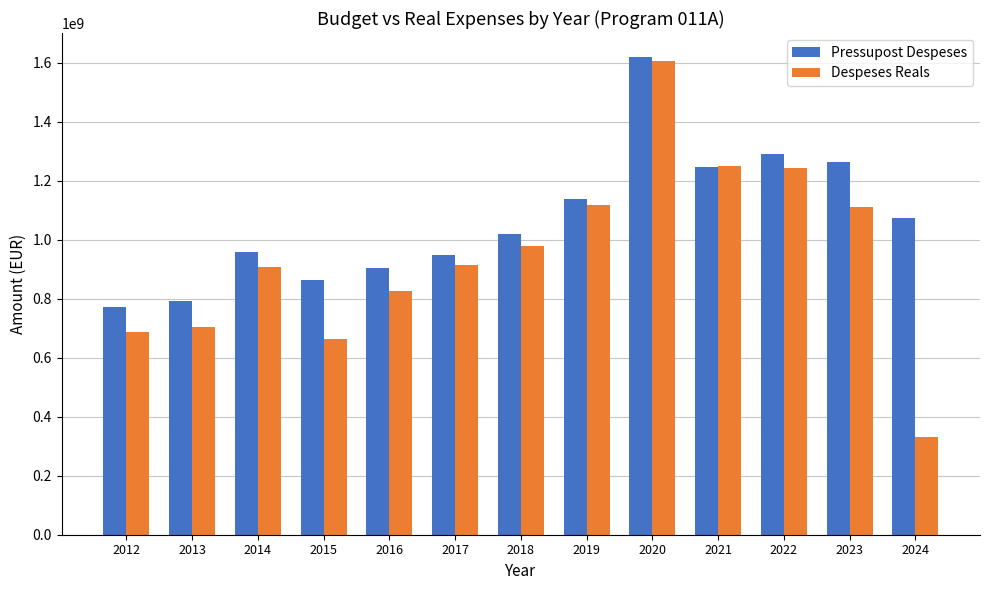

What is the value of the Pressupost Despeses bar at the 9th from the left?

1620265842.0